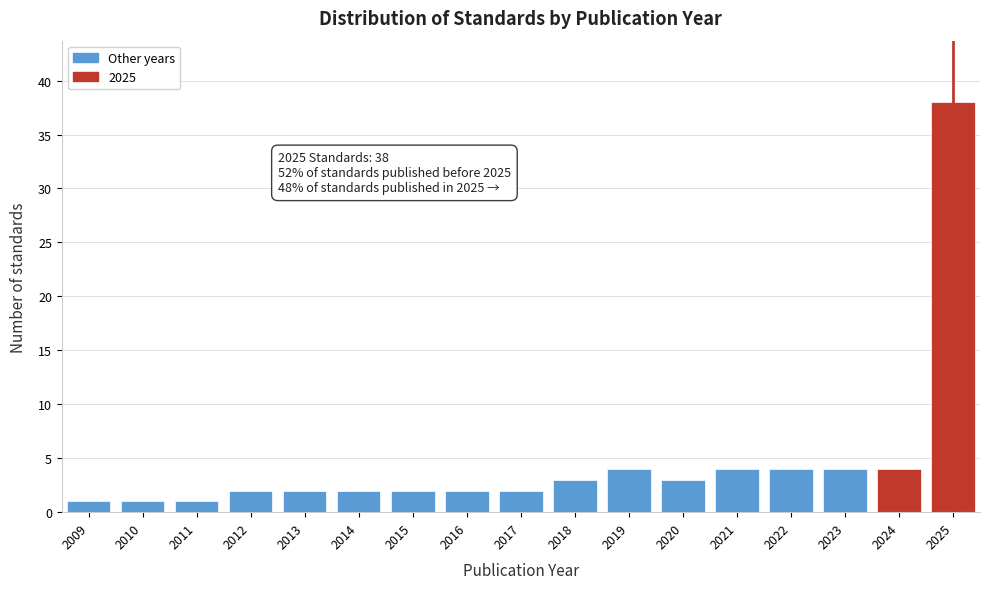

Reading left to right, list all the values displayed in this chart.

1	1	1	2	2	2	2	2	2	3	4	3	4	4	4	4	38